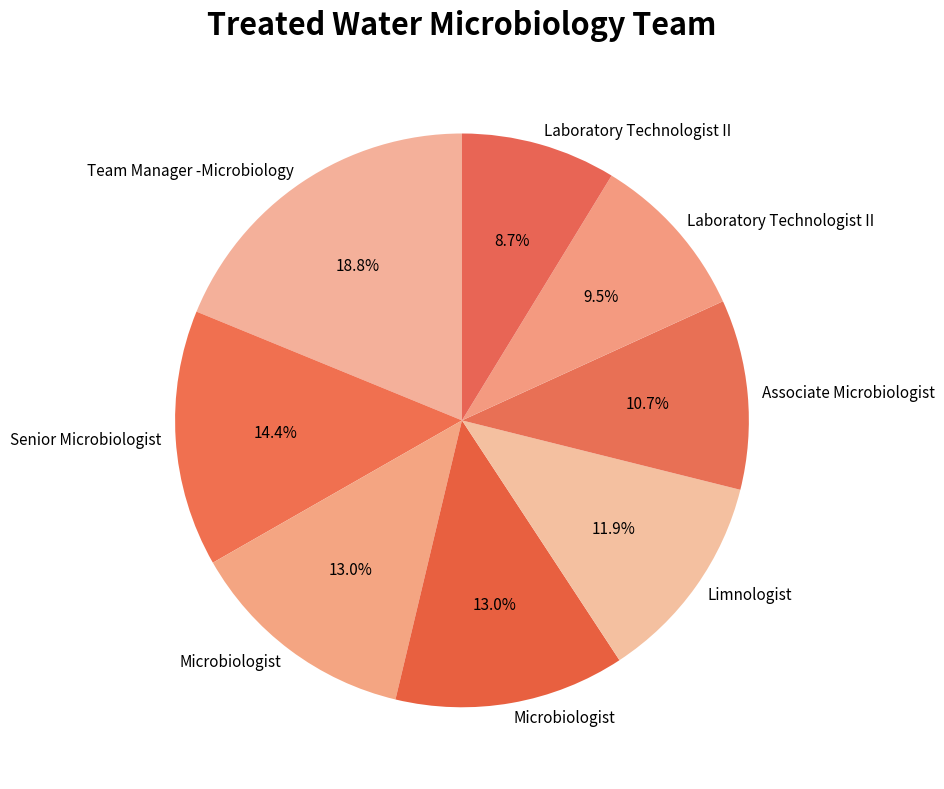

To the nearest percent, what is the average slice percentage?

12%